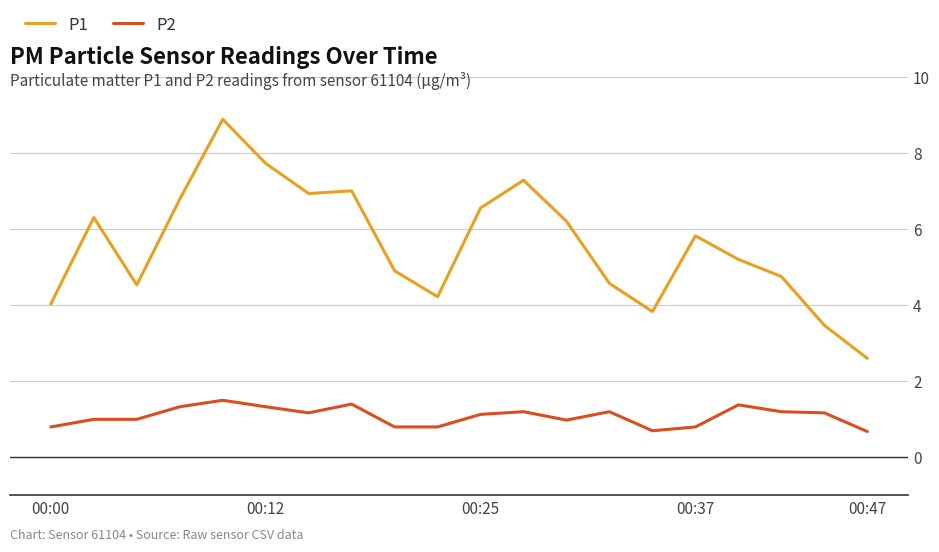

What is the lowest value of the P1 series?

2.6